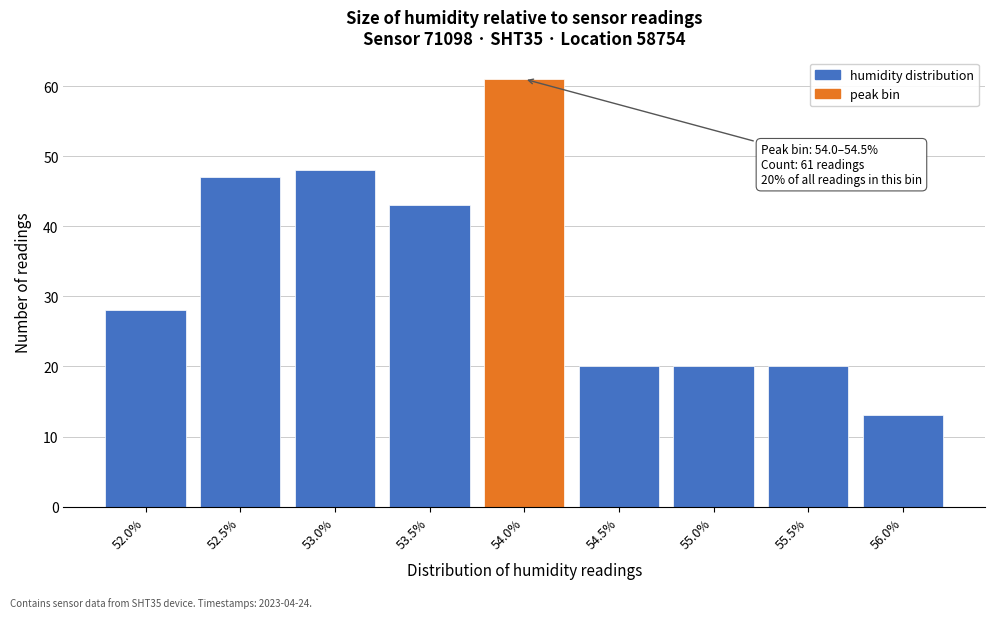

Reading right to left, transcribe all the data shown in this chart.

13	20	20	20	61	43	48	47	28